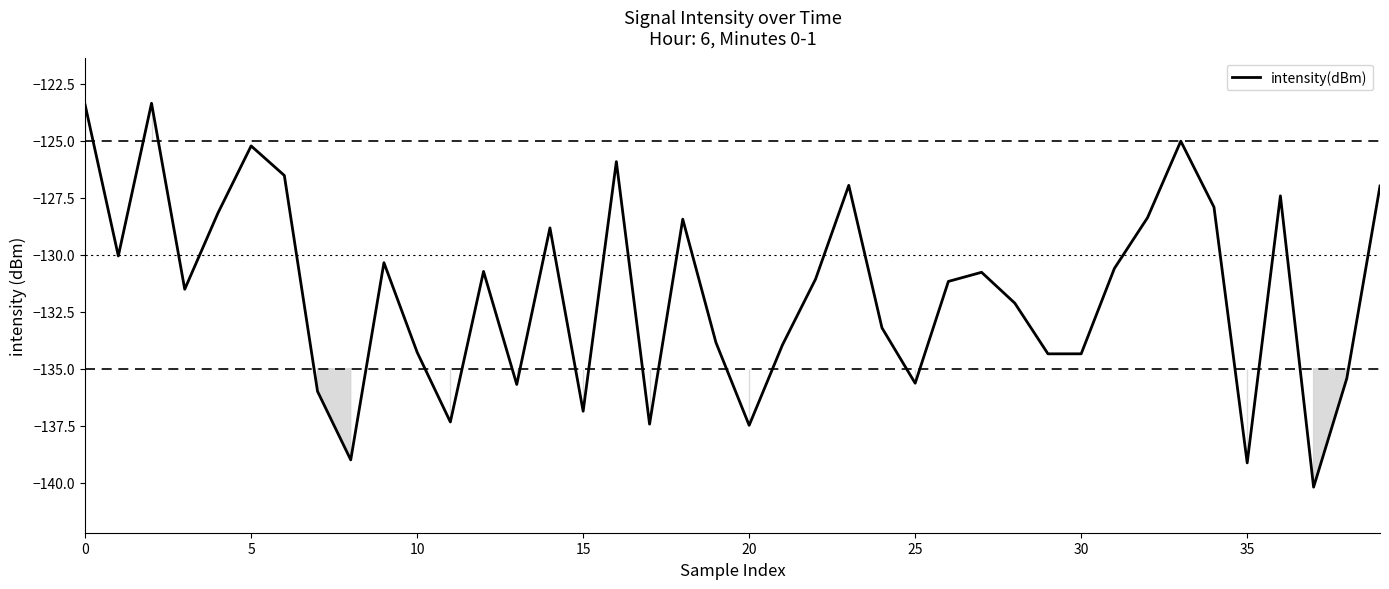

What is the difference between the second highest and second lowest values?

15.7